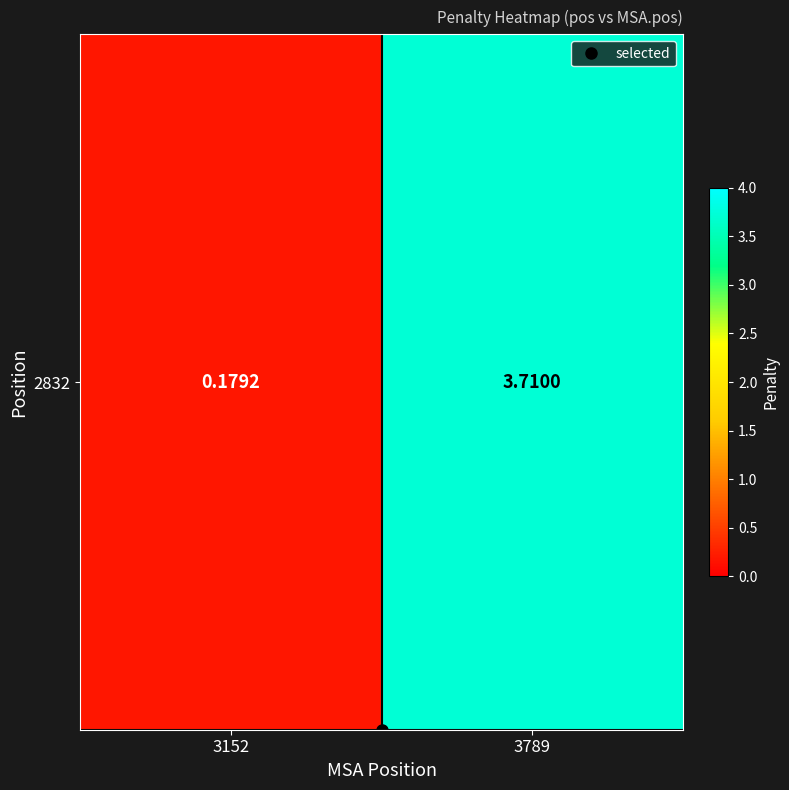

What is the change in value from 3152 to 3789?

+3.5